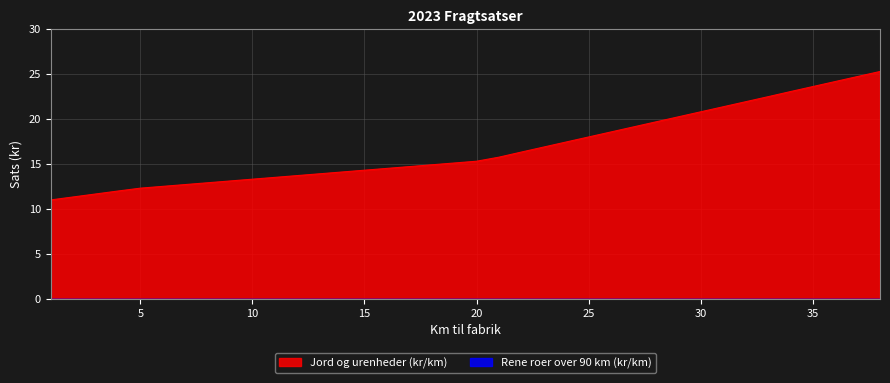

Count the number of categories in the chart.

38